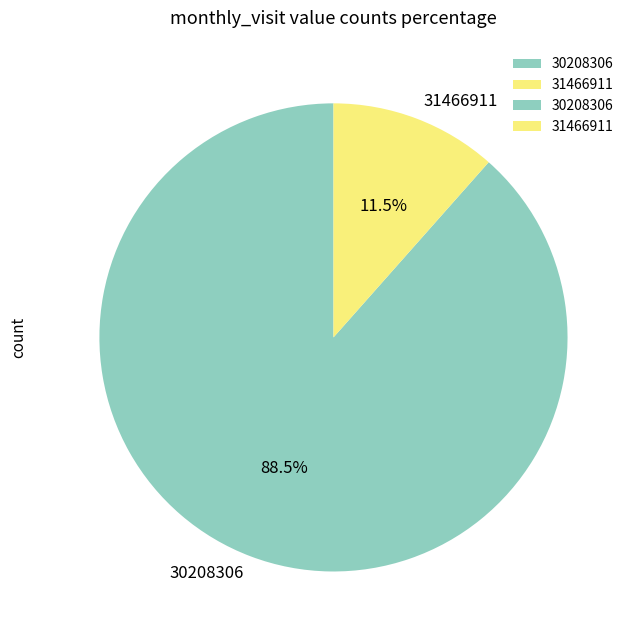

Does any single category account for the majority?

Yes